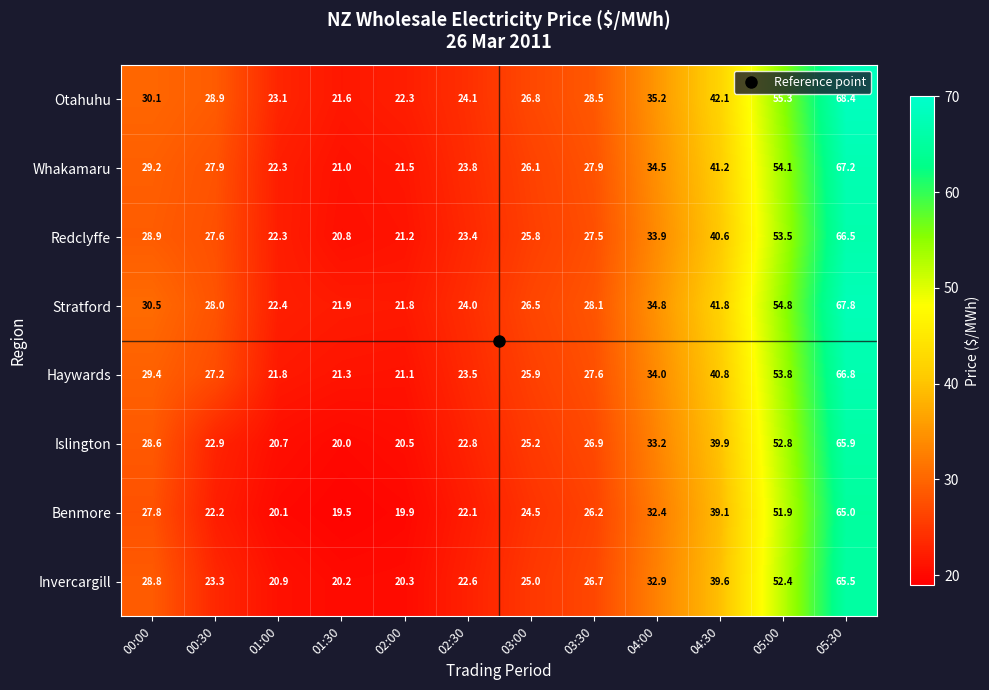

What is the smallest value displayed?

19.5